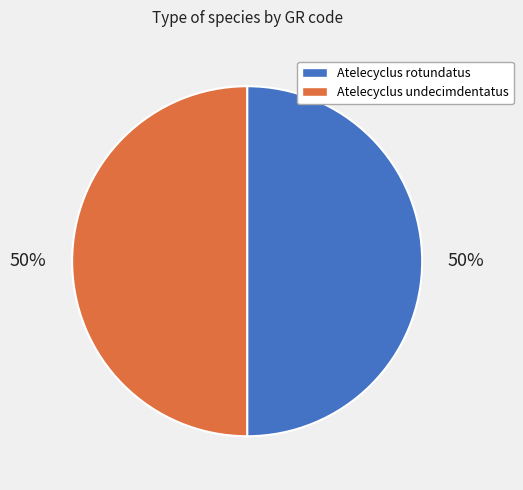

To the nearest percent, what is the average slice percentage?

50%